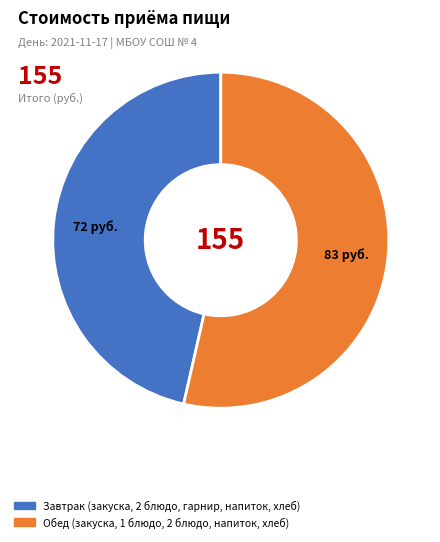

Does any single category account for the majority?

Yes